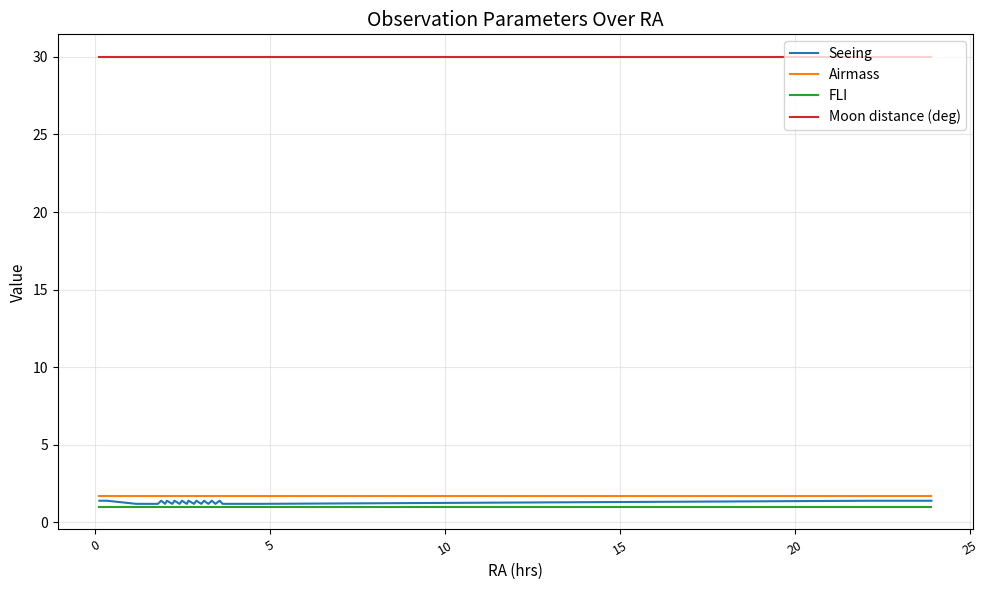

What is the maximum value shown in the chart?

30.0